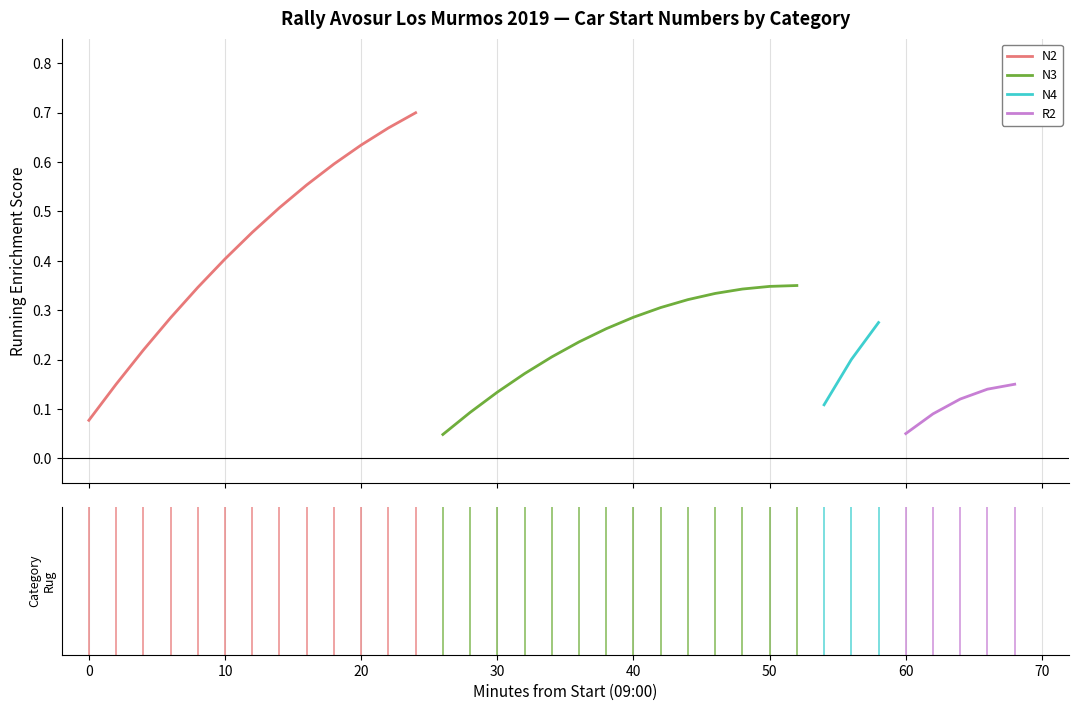

How many lines are shown in the chart?

4